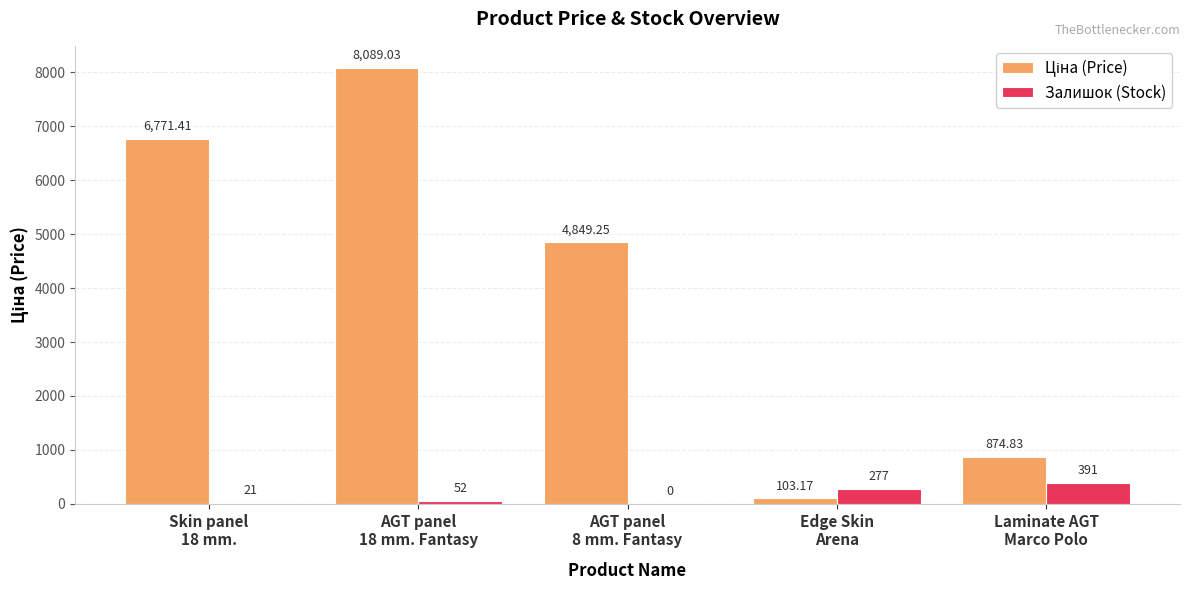

What is the sum of all Залишок (Stock) values?

741.0